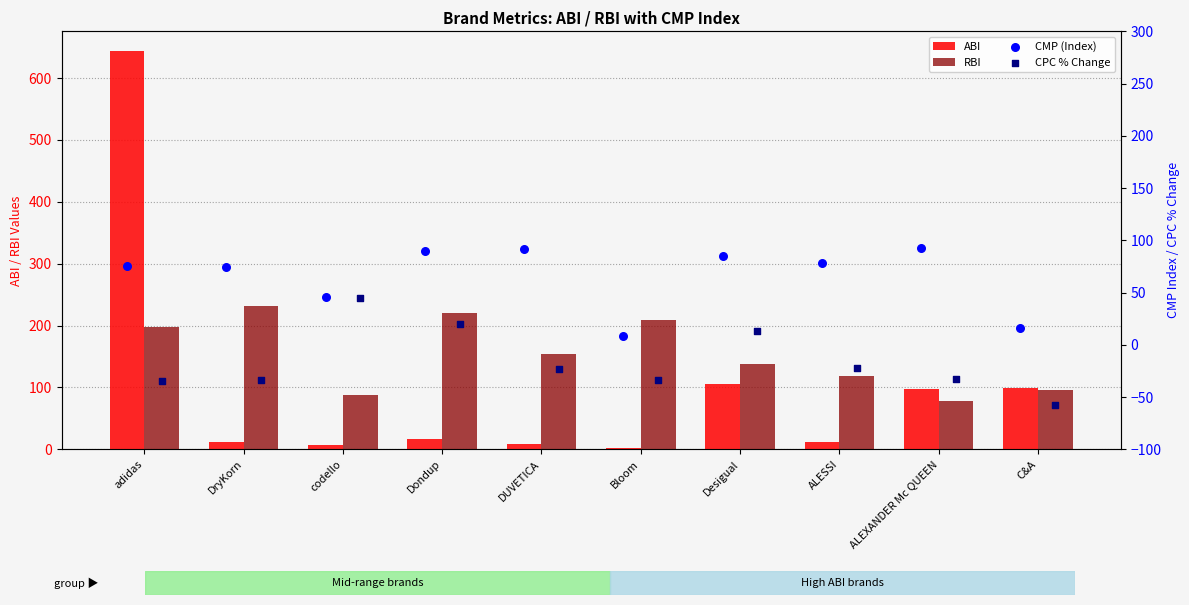

At how many categories does at least one series exceed 30?

10